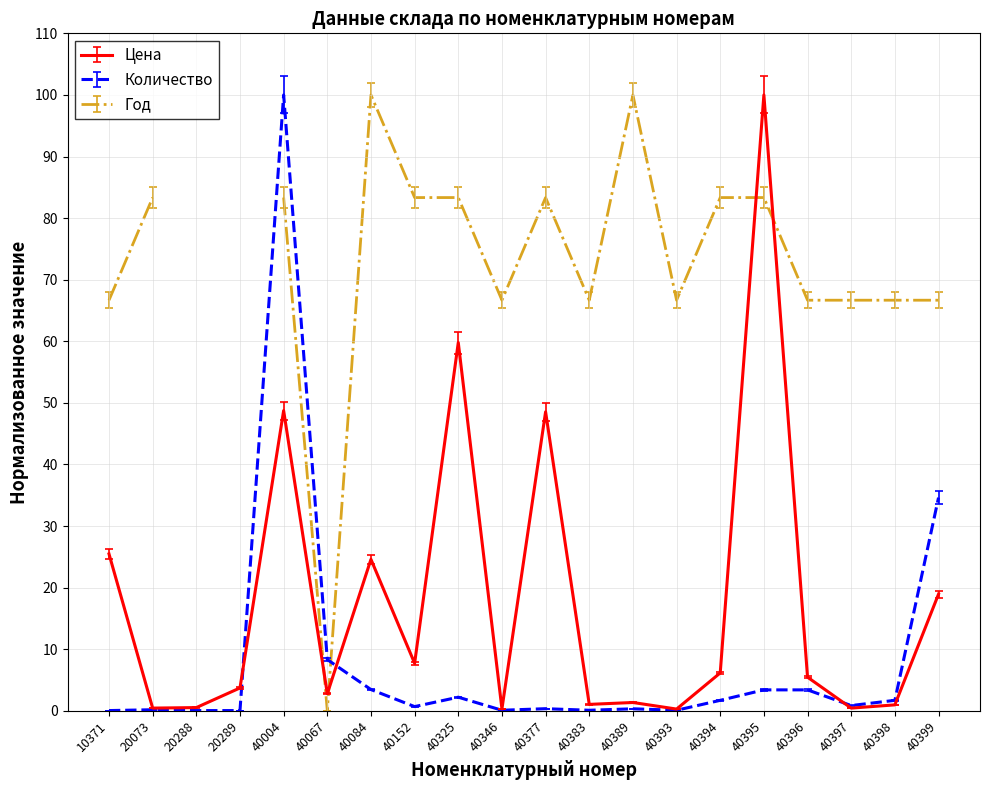

True or false: Количество has a value of 0.7 at 40152.

True